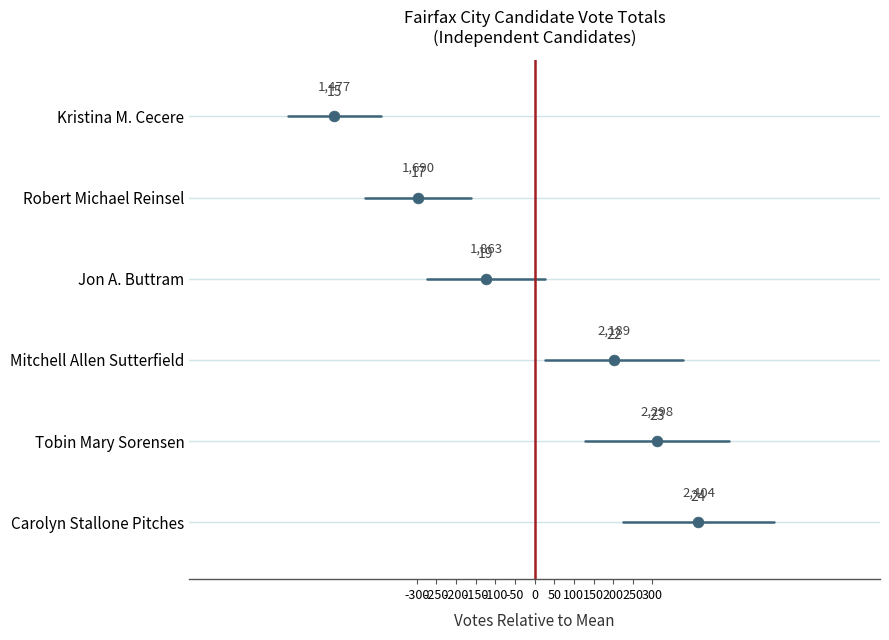

Which series has the widest spread of Y values?

Carolyn Stallone Pitches